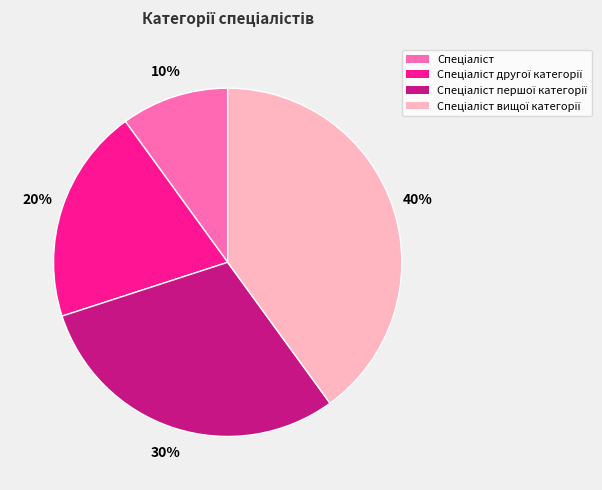

To the nearest percent, what is the difference between the largest and smallest slice percentages?

30%